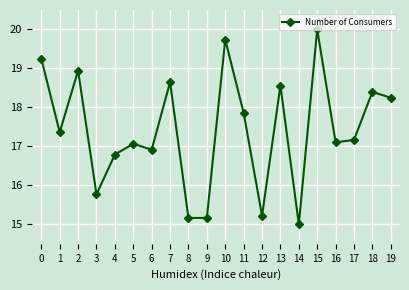

Reading left to right, transcribe all the data shown in this chart.

0=19.3	1=17.4	2=18.9	3=15.8	4=16.8	5=17.1	6=16.9	7=18.6	8=15.2	9=15.2	10=19.7	11=17.9	12=15.2	13=18.6	14=15.0	15=20.0	16=17.1	17=17.2	18=18.4	19=18.2